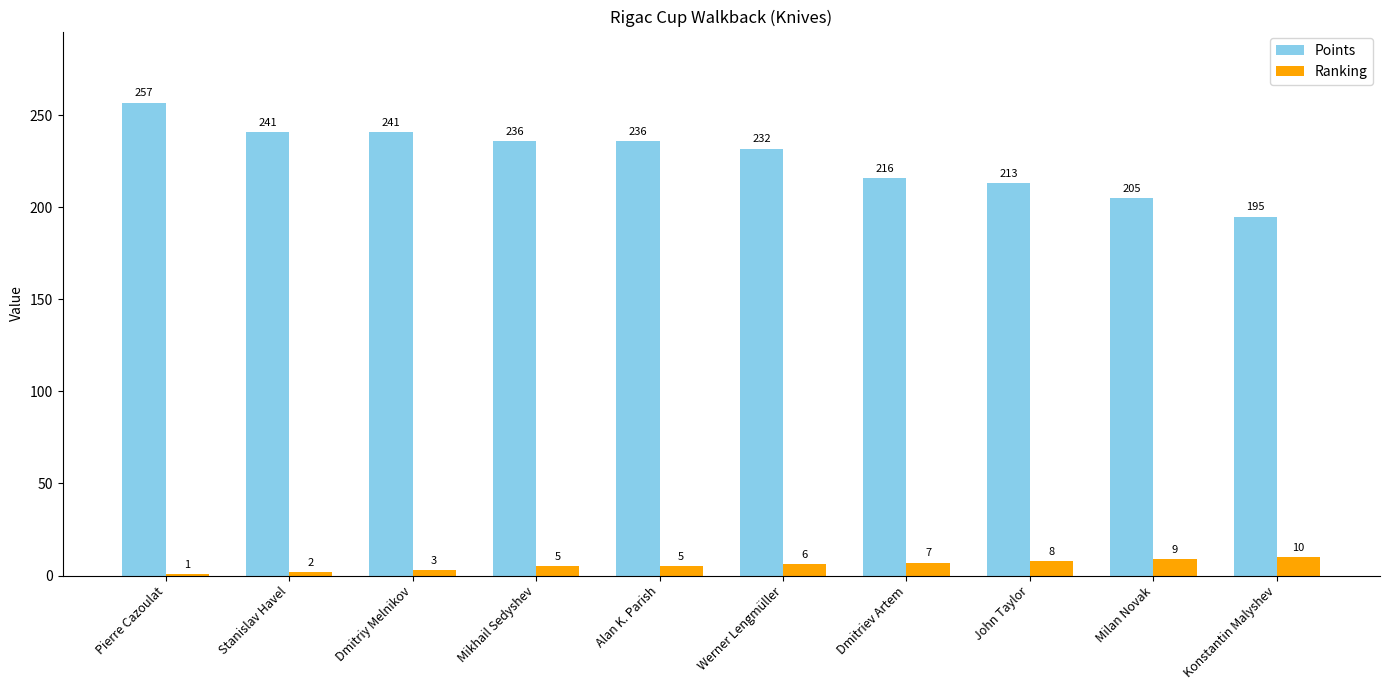

What is the value of the Ranking bar at the 6th from the left?

6